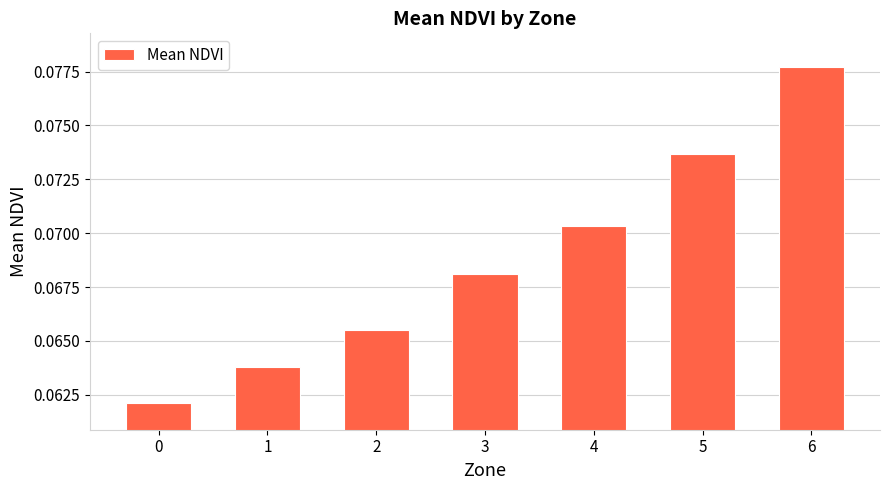

What is the sum of all values?

0.5